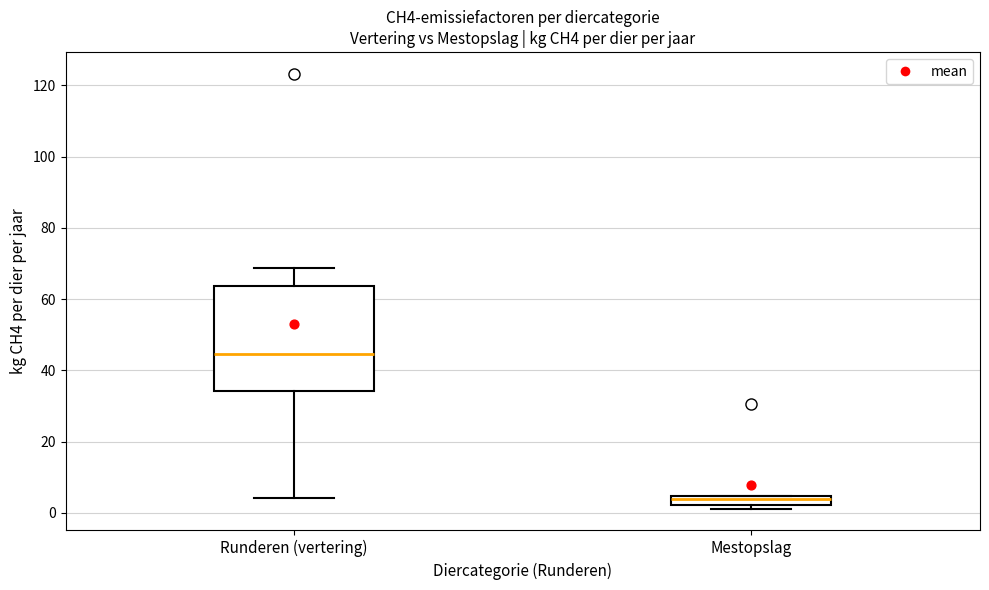

Where does the median line of the box for Runderen (vertering) sit on the y-axis? The values are not printed on the chart, so give them approximately, as read against the axis.

44